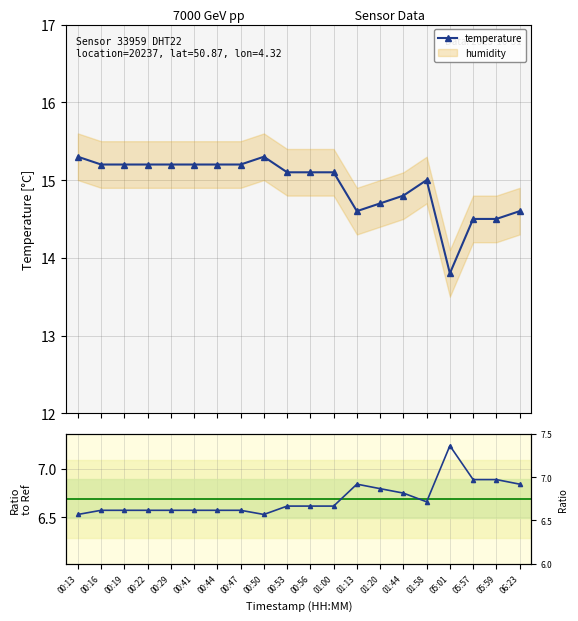

Which series has the widest spread of values?

temperature